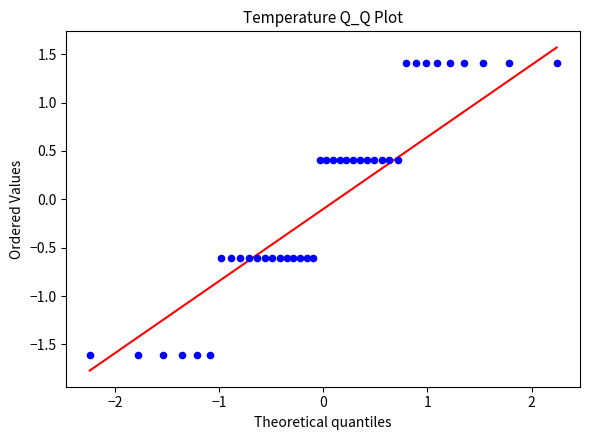

What is the range of Y values (max minus min)?

3.0